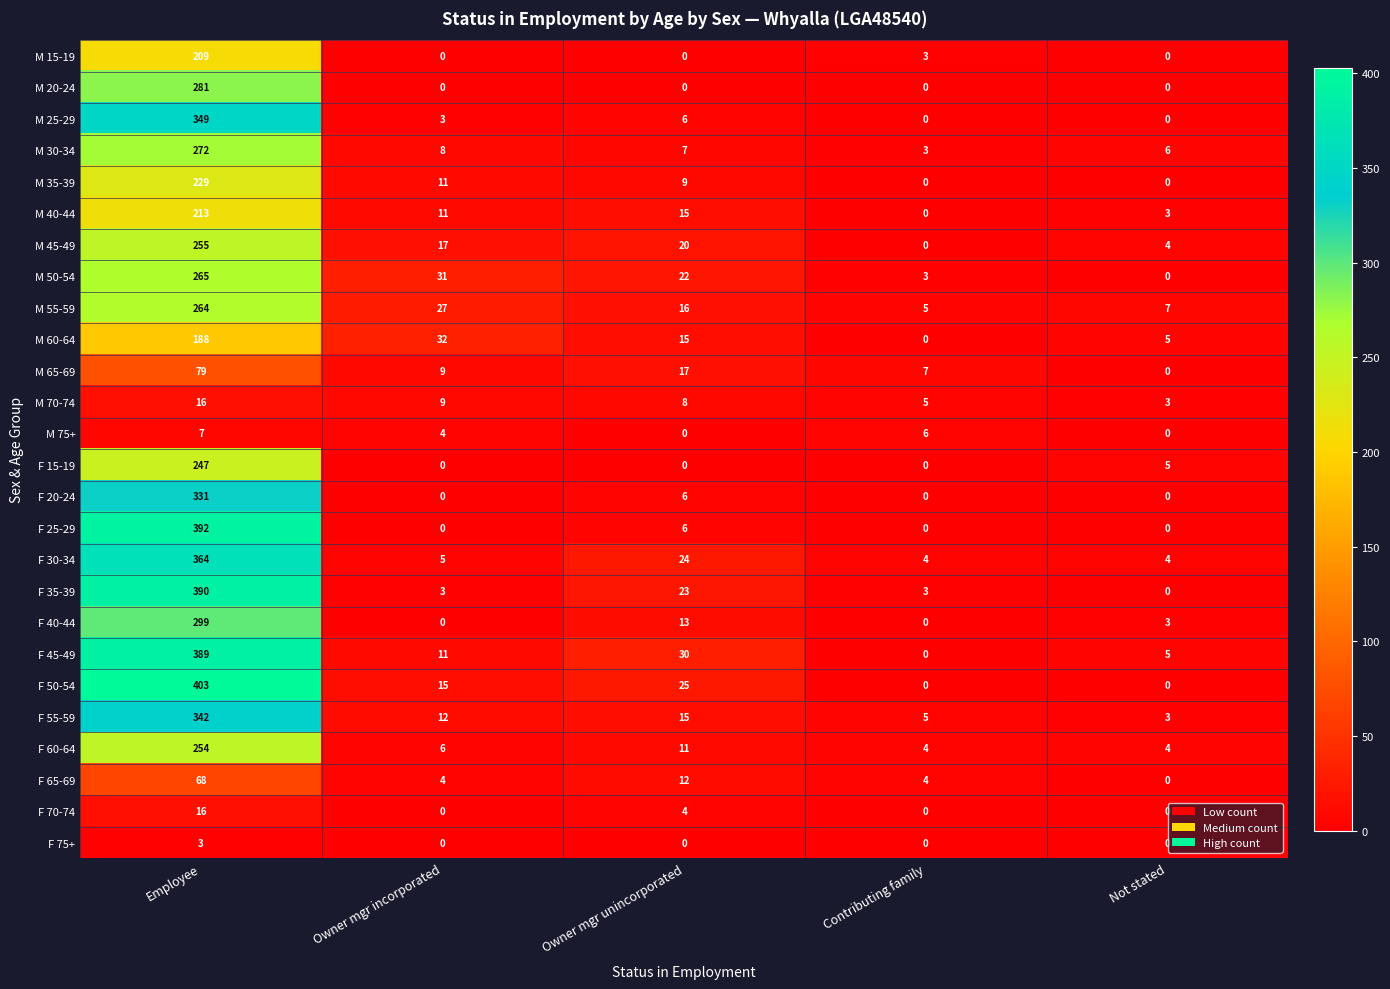

How many categories are shown in the chart?

5